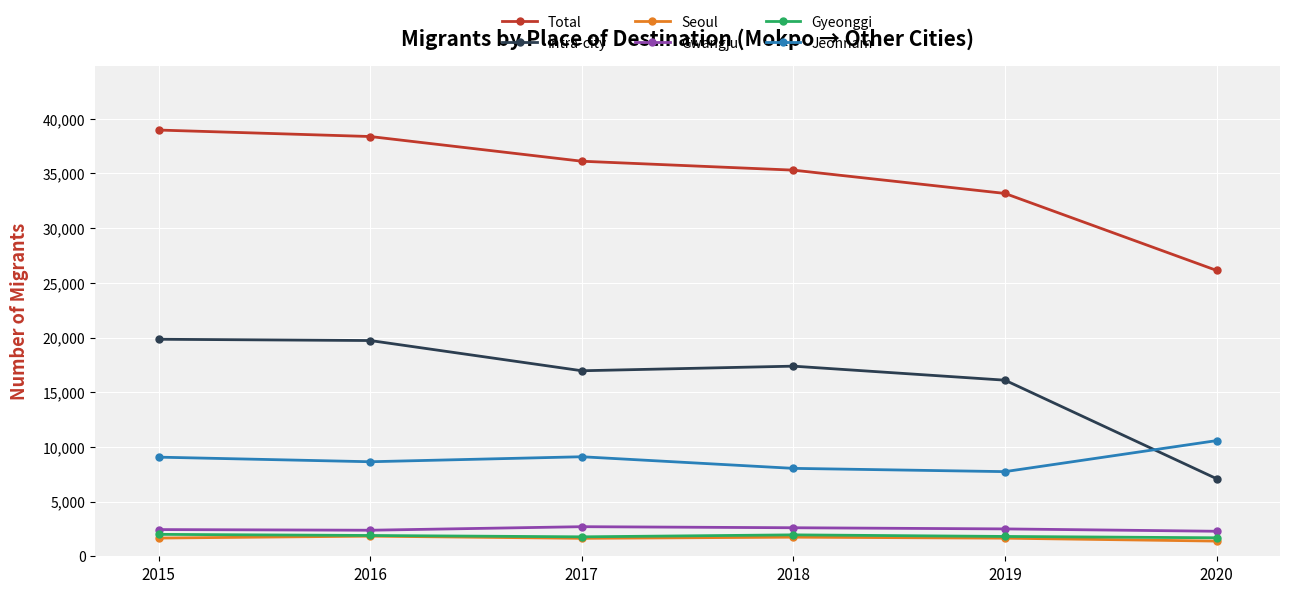

In Jeonnam, how many points are lower than both neighbors (excluding endpoints)?

2